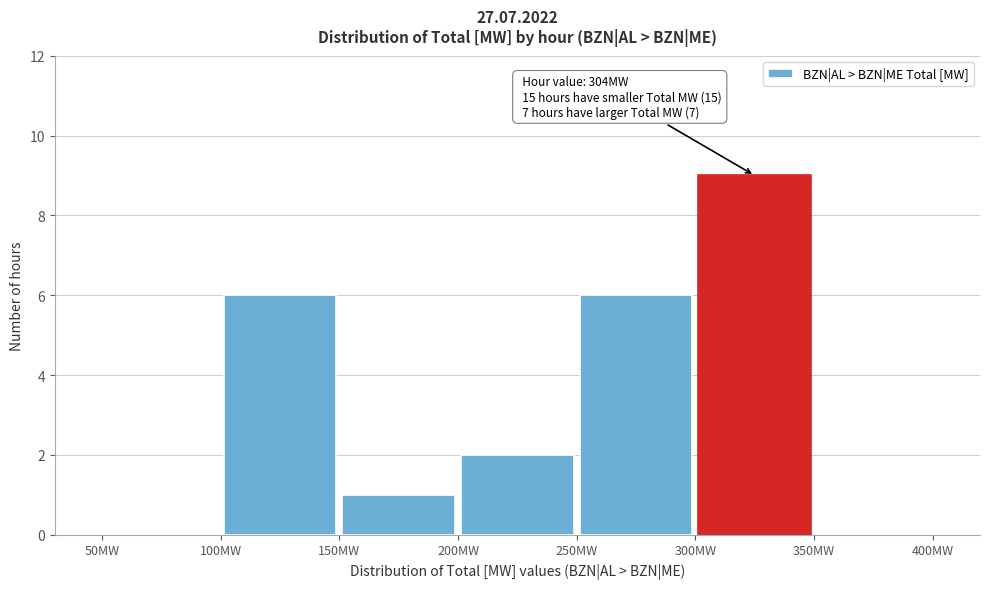

Over which range of the x-axis is the bar tallest?

300 to 350